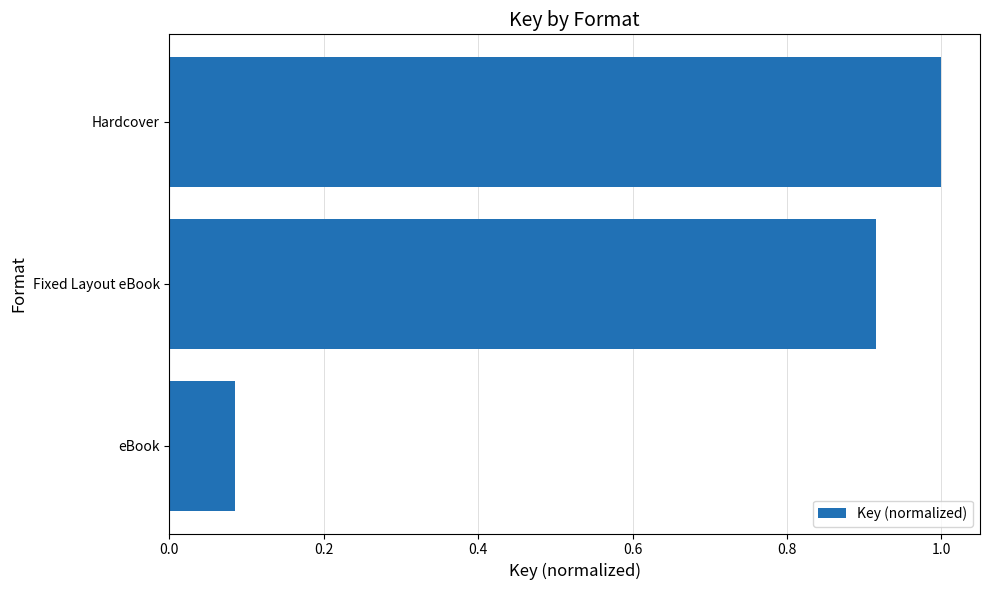

Which label corresponds to the smallest value in the chart?

eBook